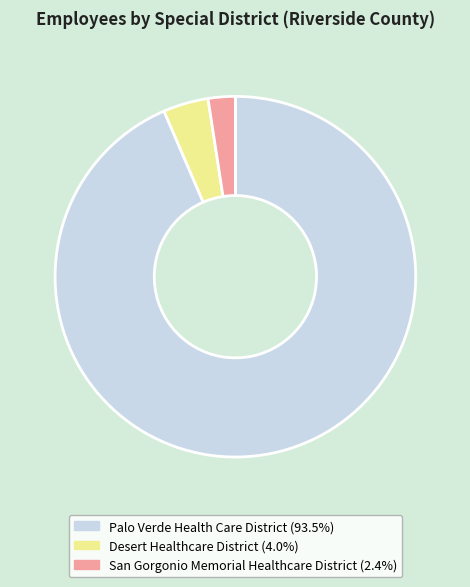

What is the ratio of the value at Palo Verde Health Care District to the value at San Gorgonio Memorial Healthcare District?

38.5